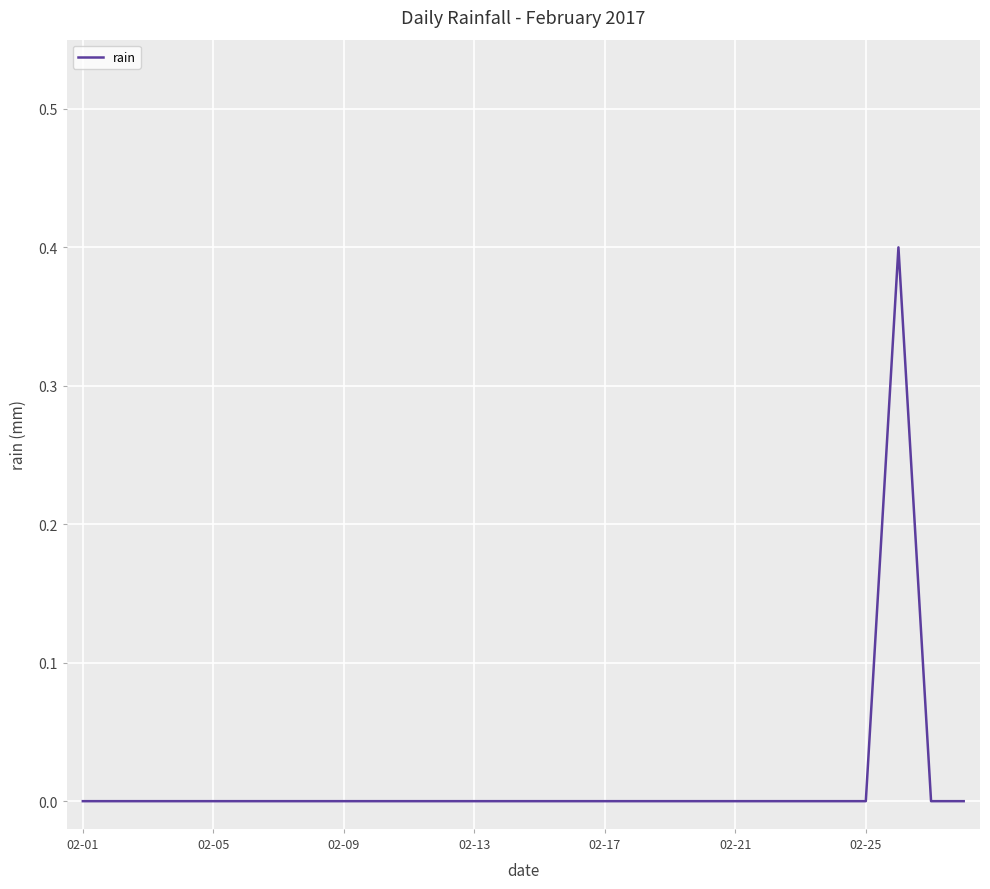

Reading right to left, transcribe all the data shown in this chart.

0.0	0.0	0.4	0.0	0.0	0.0	0.0	0.0	0.0	0.0	0.0	0.0	0.0	0.0	0.0	0.0	0.0	0.0	0.0	0.0	0.0	0.0	0.0	0.0	0.0	0.0	0.0	0.0